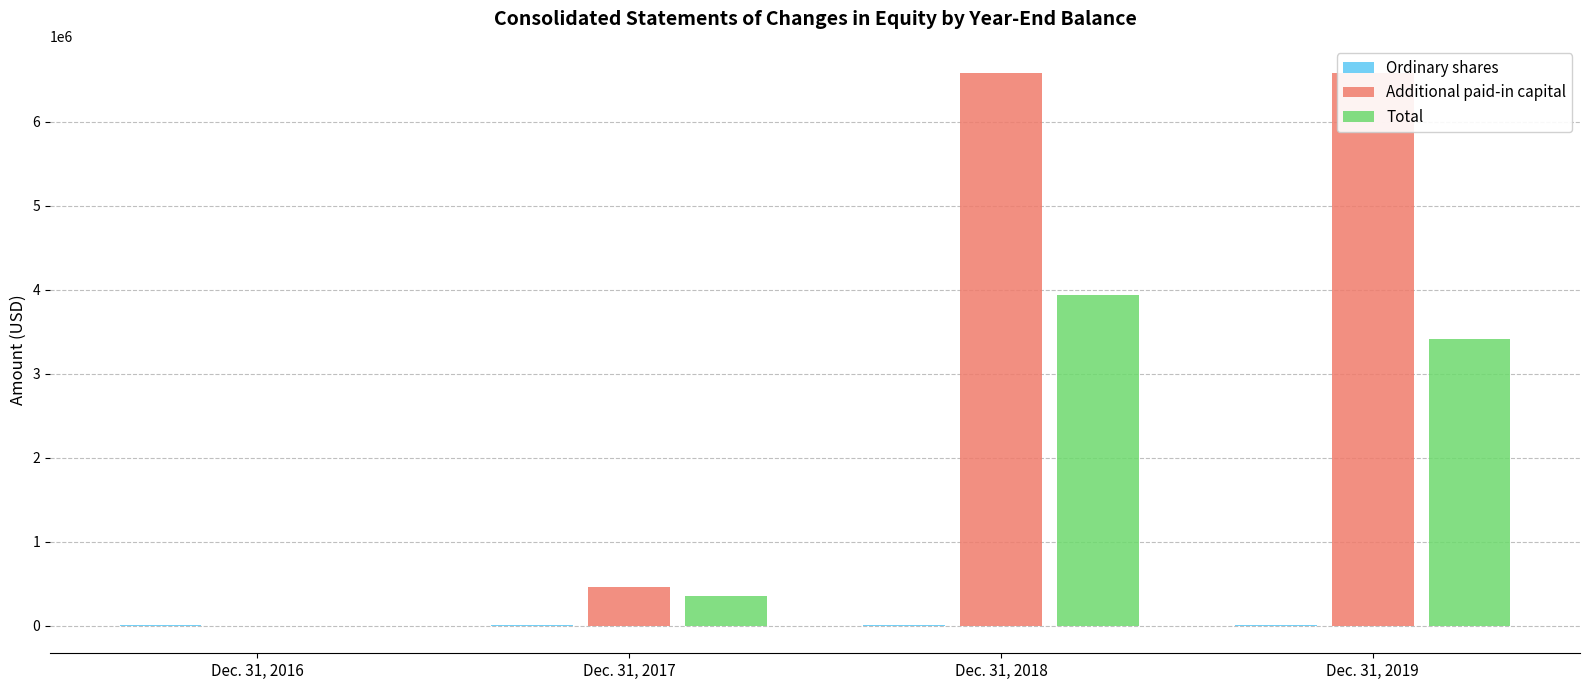

Rank the categories by Ordinary shares value from lowest to highest.

Dec. 31, 2016, Dec. 31, 2017, Dec. 31, 2018, Dec. 31, 2019